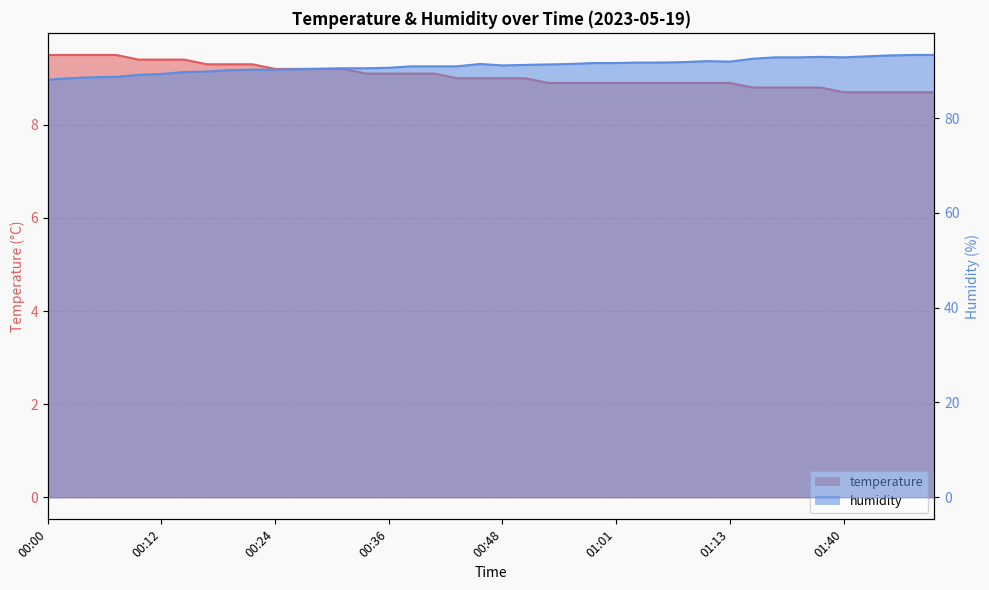

Count the number of categories in the chart.

40